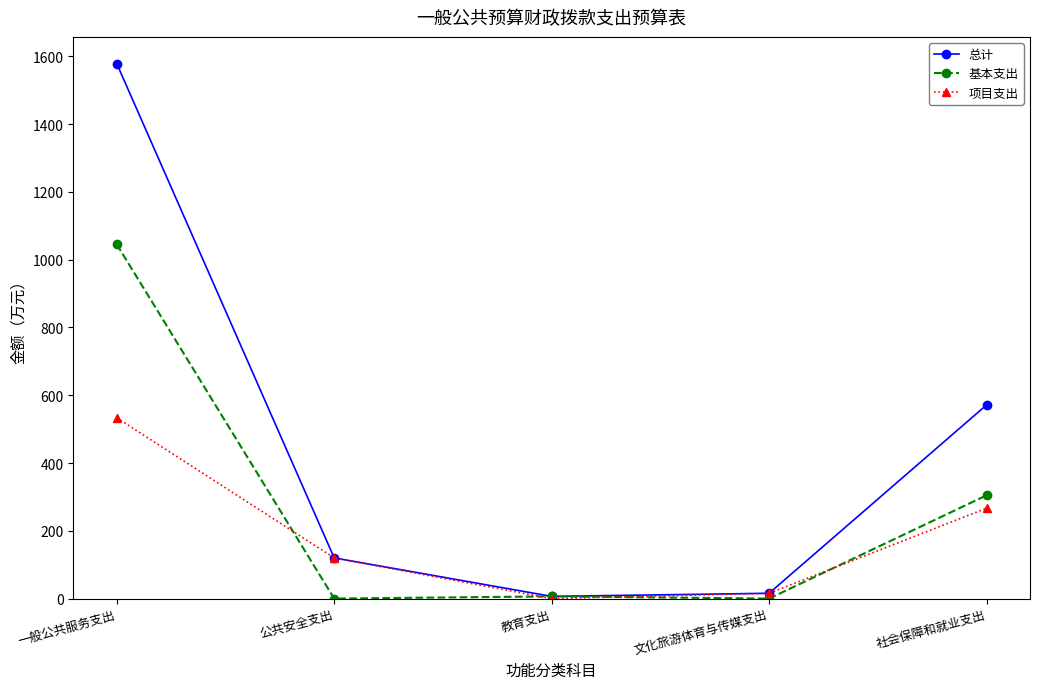

List the labels in order of 项目支出 value, smallest first.

教育支出, 文化旅游体育与传媒支出, 公共安全支出, 社会保障和就业支出, 一般公共服务支出